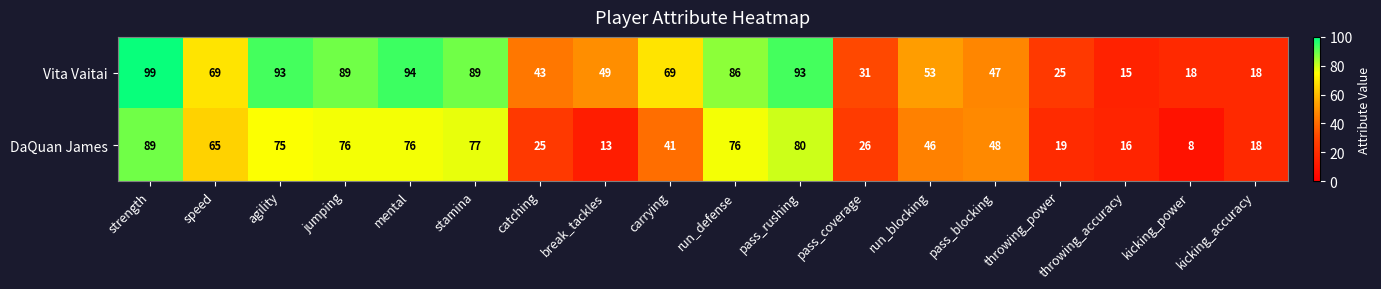

List the series in order of their peak value, highest first.

Vita Vaitai, DaQuan James